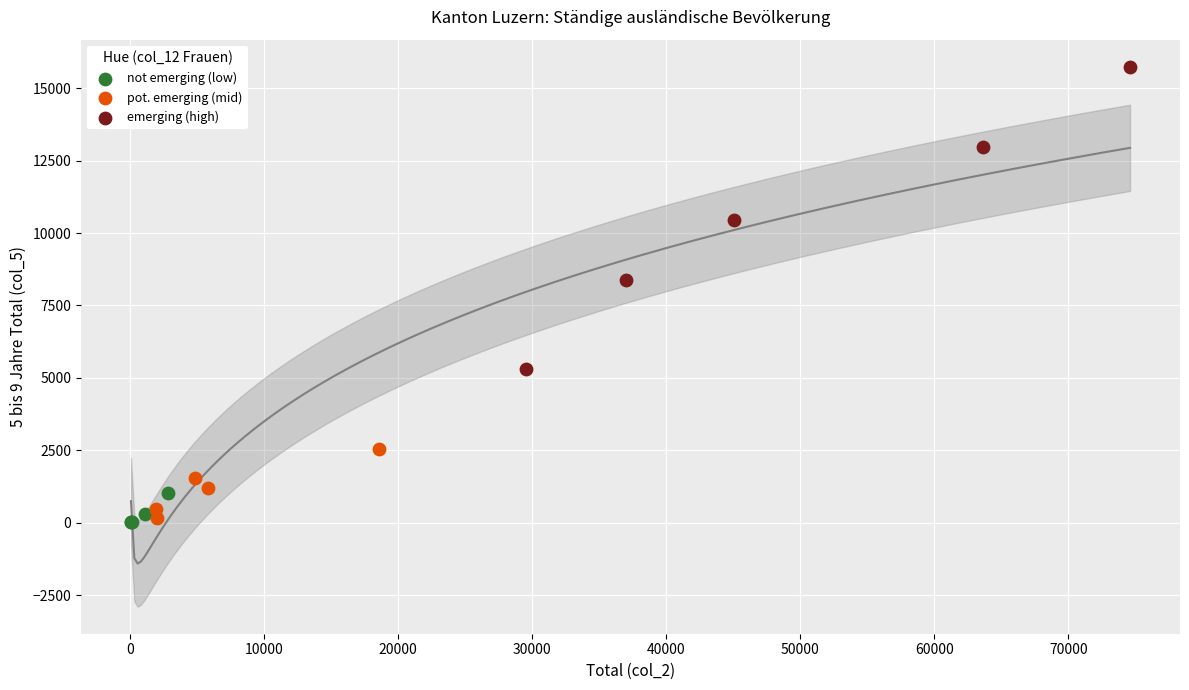

Which series has the largest Y range (max minus min)?

emerging (high)